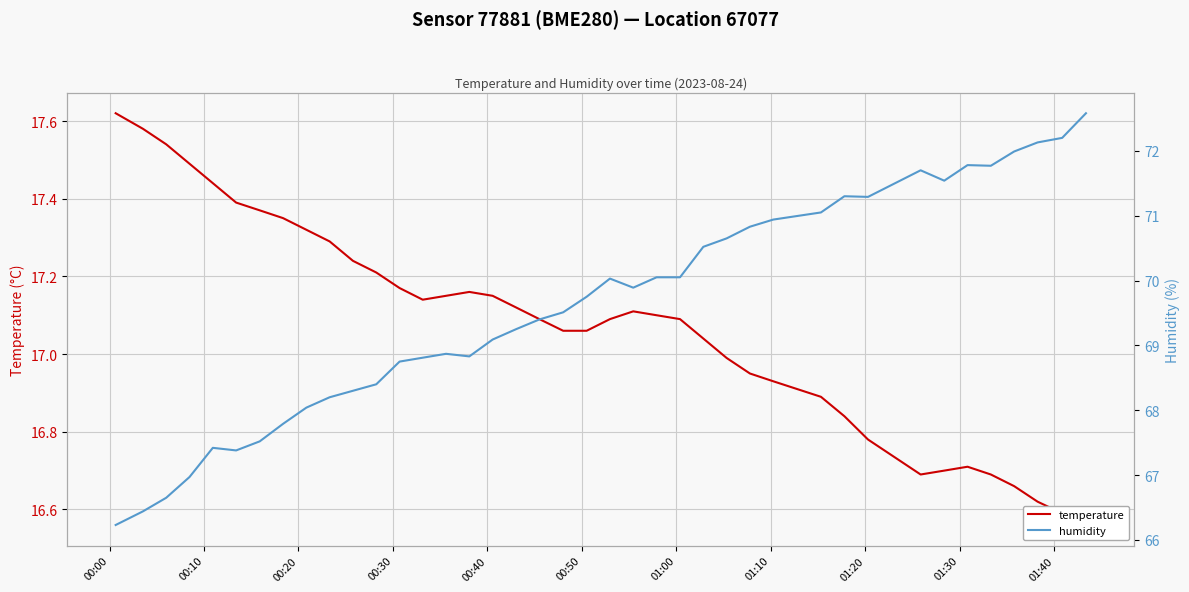

True or false: humidity and temperature cross at least once.

False